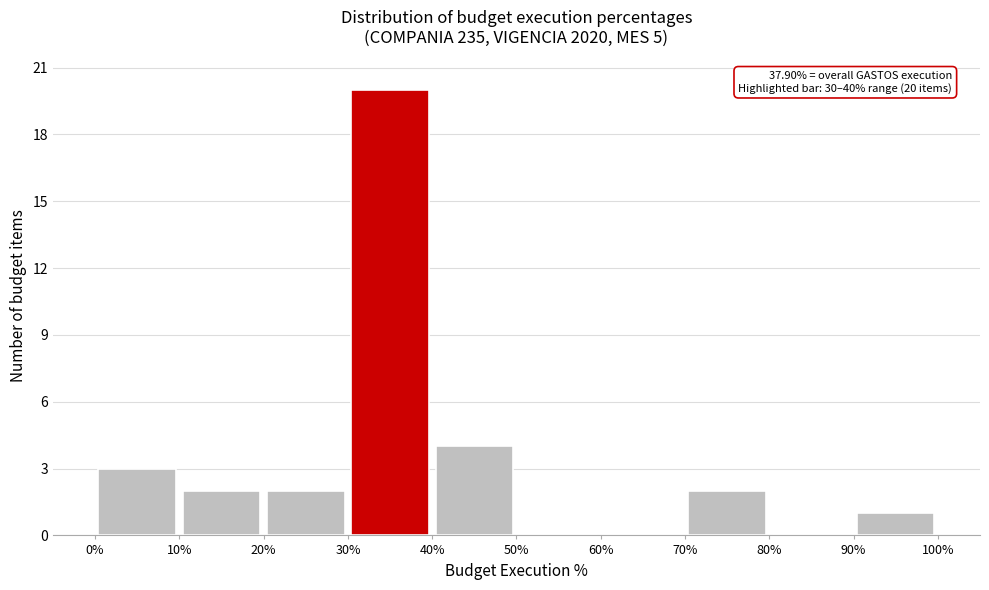

Over which range of the x-axis is the bar tallest?

30% to 40%